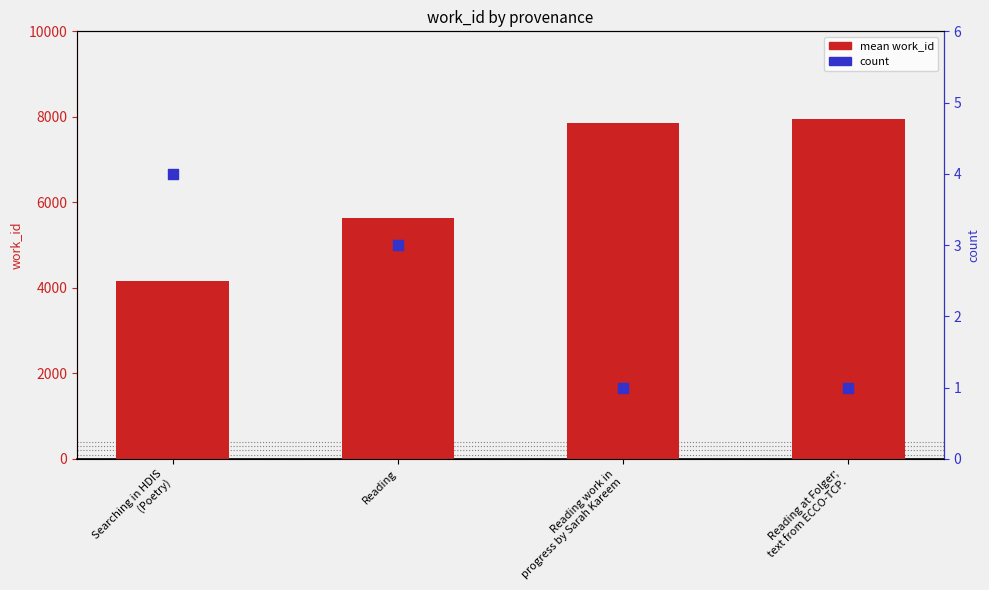

Which series contains the highest Y value?

mean work_id